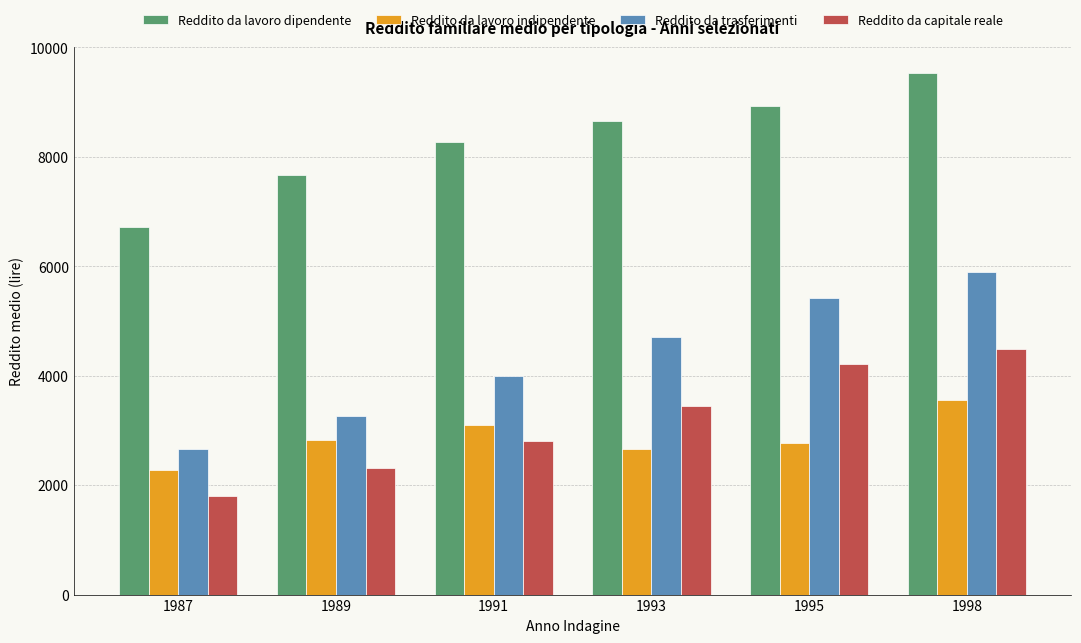

What are all the series names shown in the legend?

Reddito da lavoro dipendente, Reddito da lavoro indipendente, Reddito da trasferimenti, Reddito da capitale reale